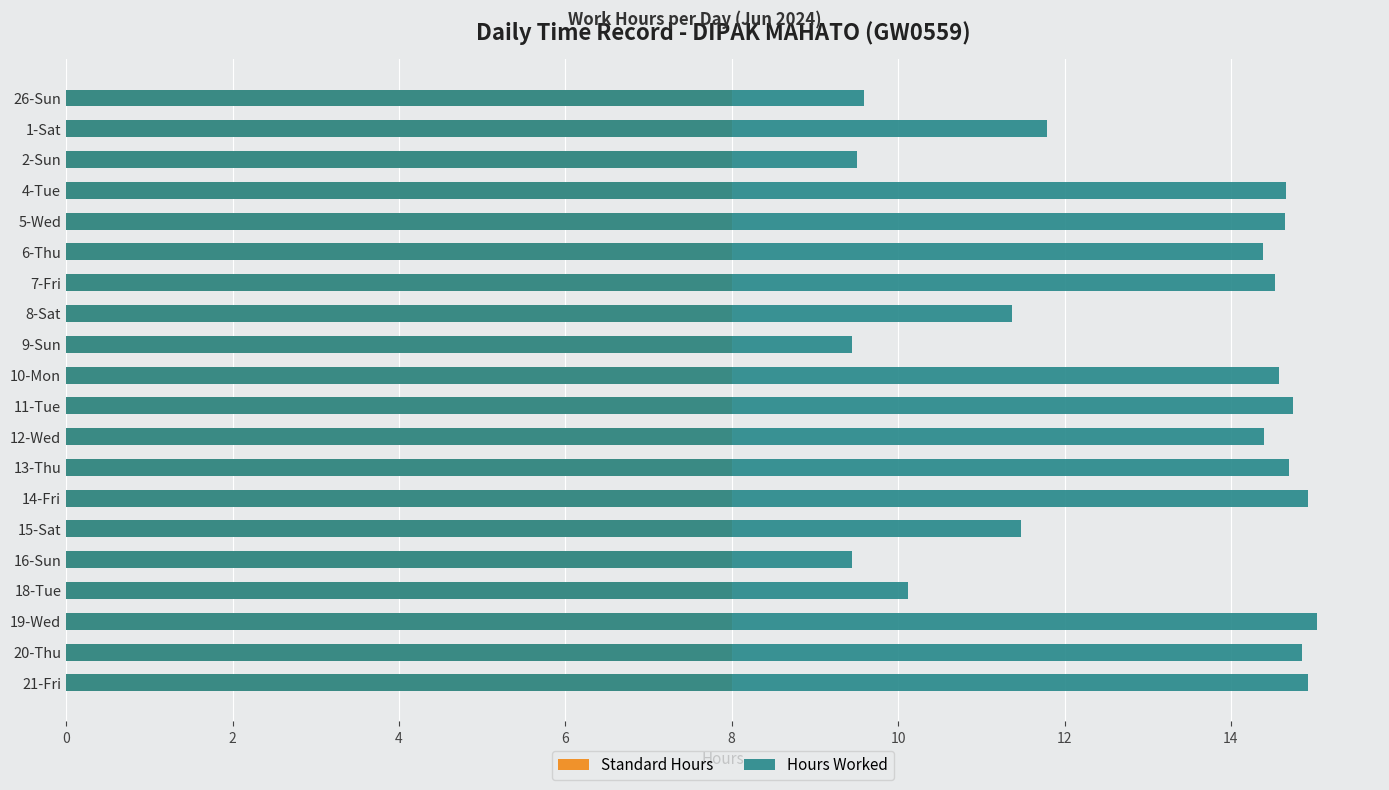

Which series has the largest total across all categories?

Hours Worked